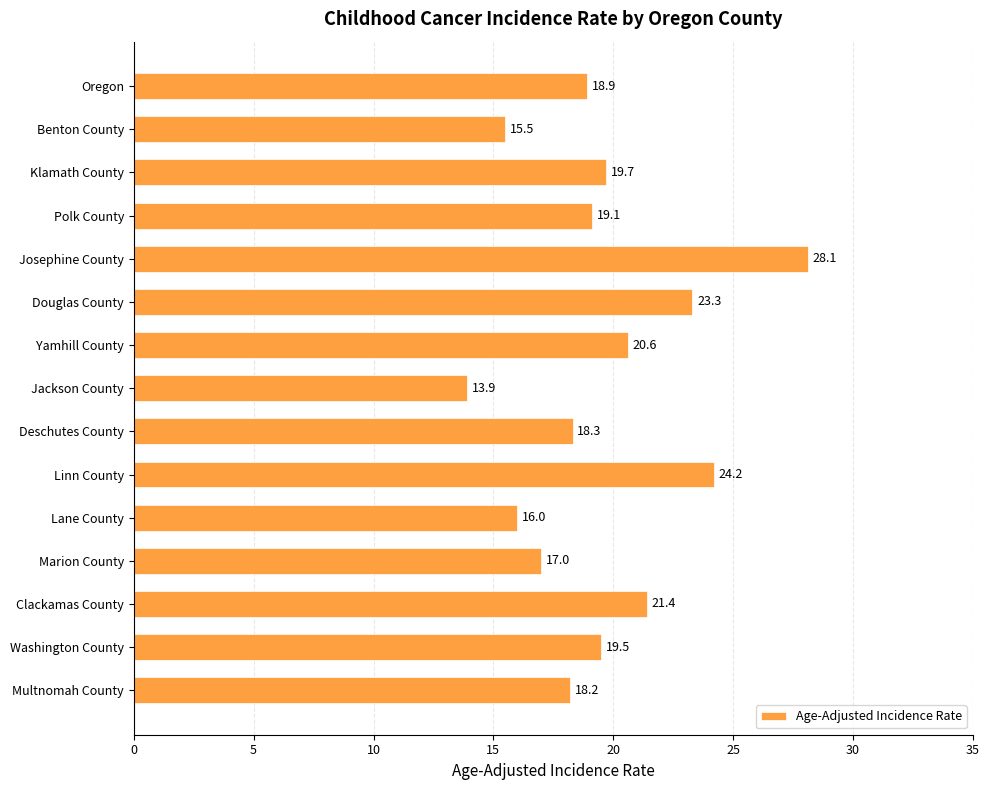

Which category has the lowest value across all series?

Jackson County